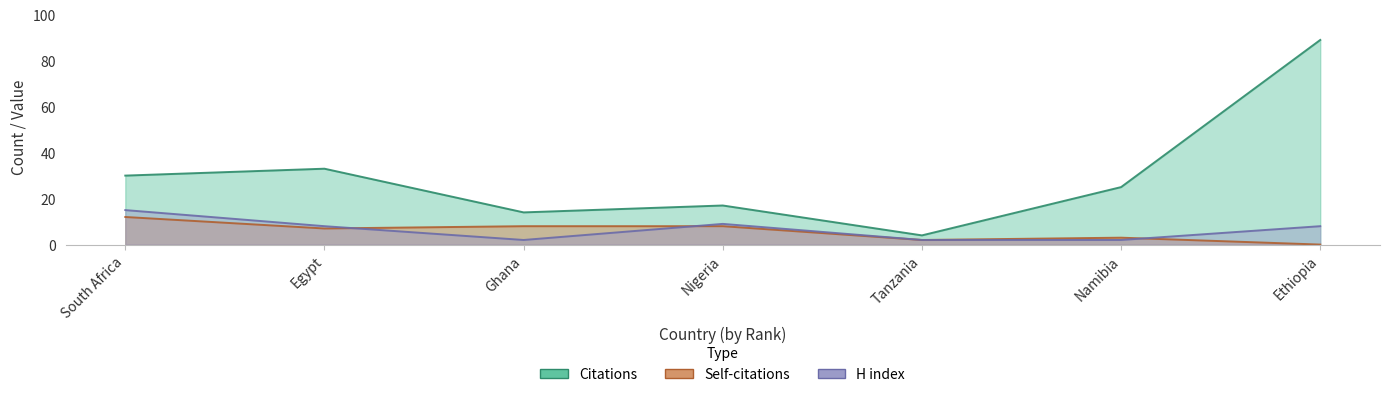

What are all the series names shown in the legend?

Citations, Self-citations, H index